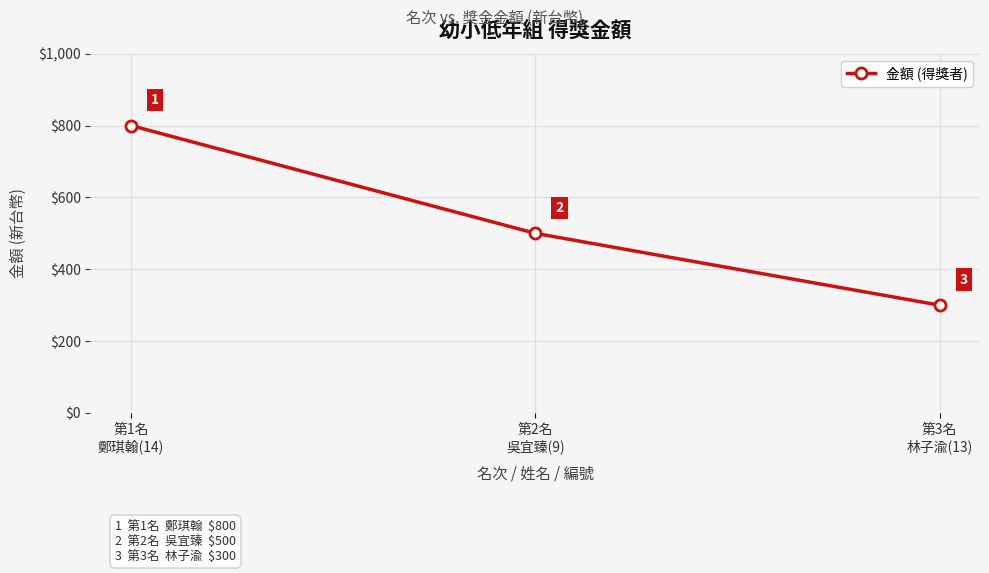

What is the minimum value shown in the chart?

300